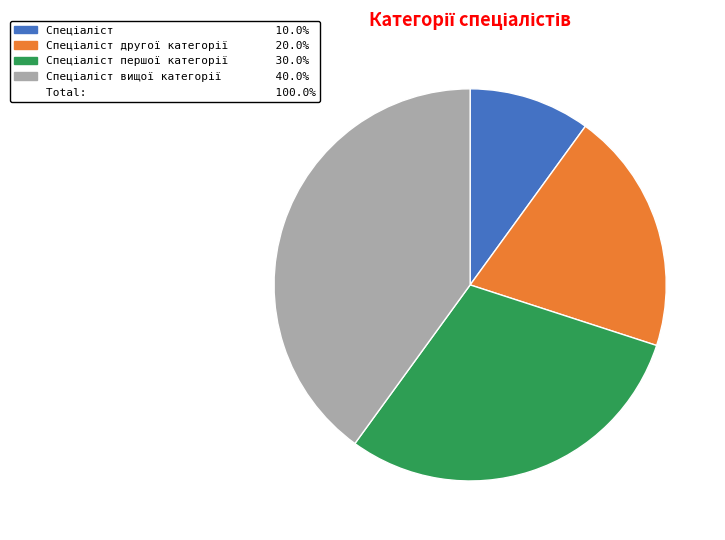

Does any single category account for the majority?

No